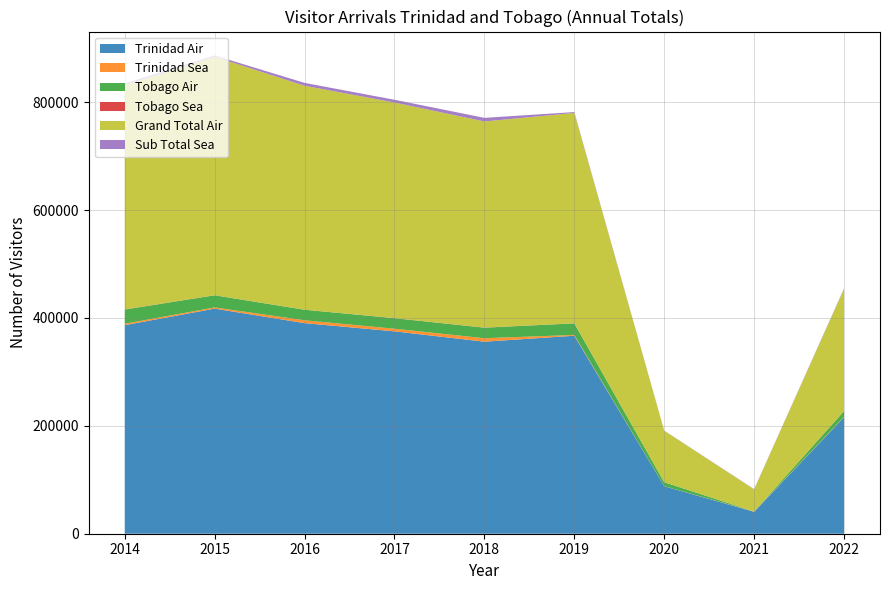

Reading left to right, what are all the values shown in this chart?

Trinidad Air: 386611	417338	390465	375202	356044	367119	88032	40618	216022
Trinidad Sea: 2743	2263	5261	4903	6434	1441	189	469	813
Tobago Air: 26185	22435	19530	19448	19441	21457	7248	3	10467
Tobago Sea: 268	131	28	197	265	93	29	1	101
Grand Total Air: 415807	442167	415284	399750	382184	390110	95498	41091	226489
Sub Total Sea: 3011	2394	5289	5100	6699	1534	218	470	914